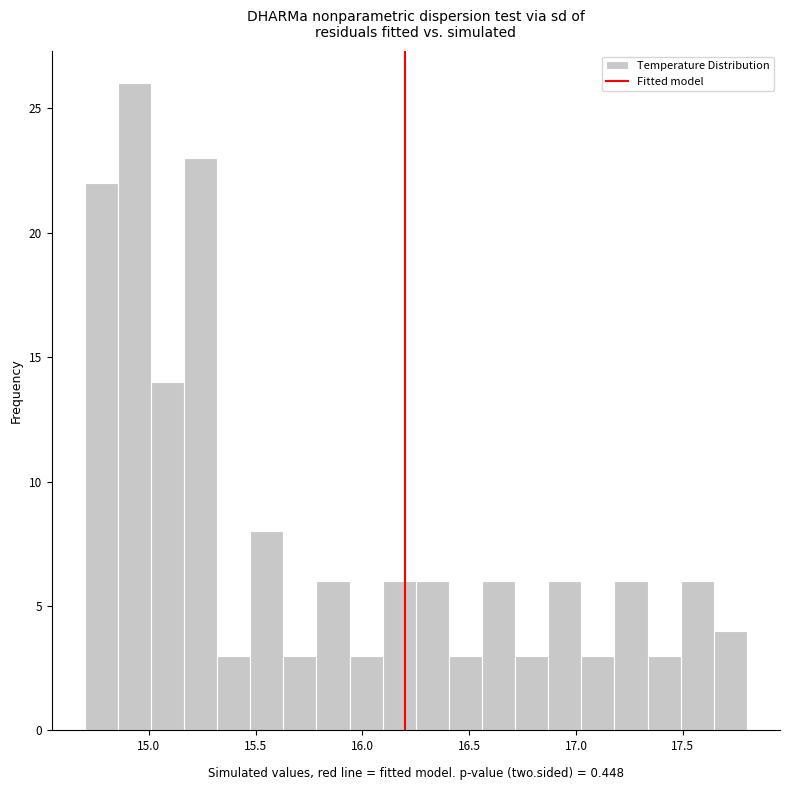

Read against the x-axis, roughly where is the centre of the tallest bar?

14.95